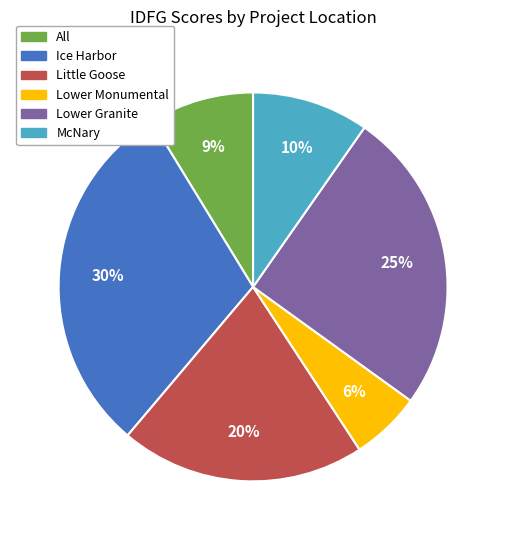

Does any single category account for the majority?

No